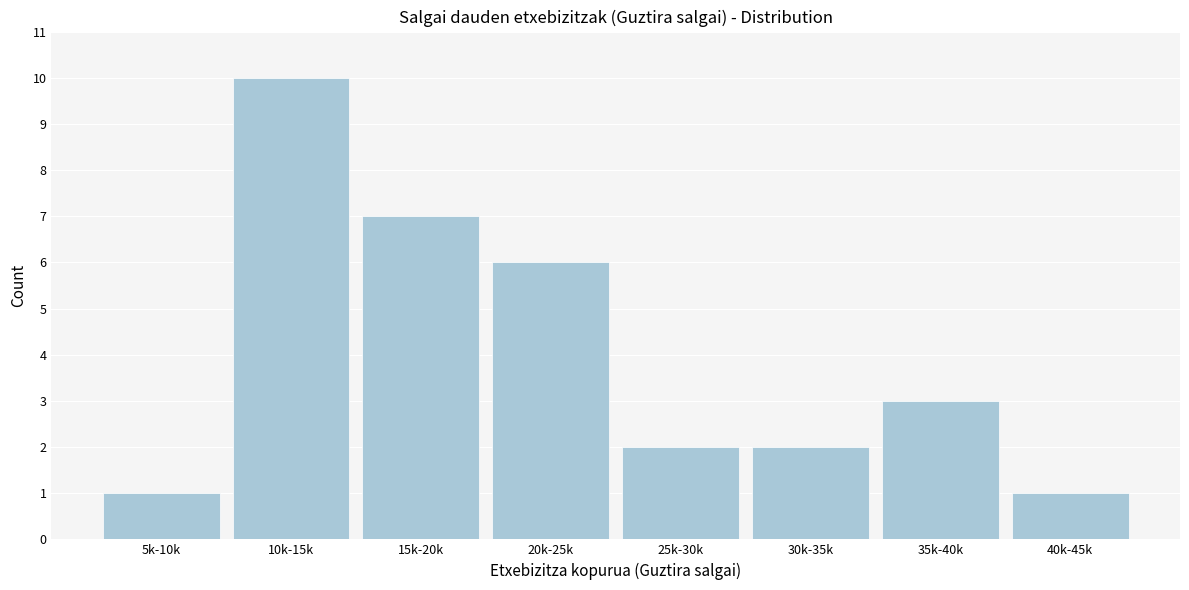

Reading left to right, what are all the values shown in this chart?

1	10	7	6	2	2	3	1